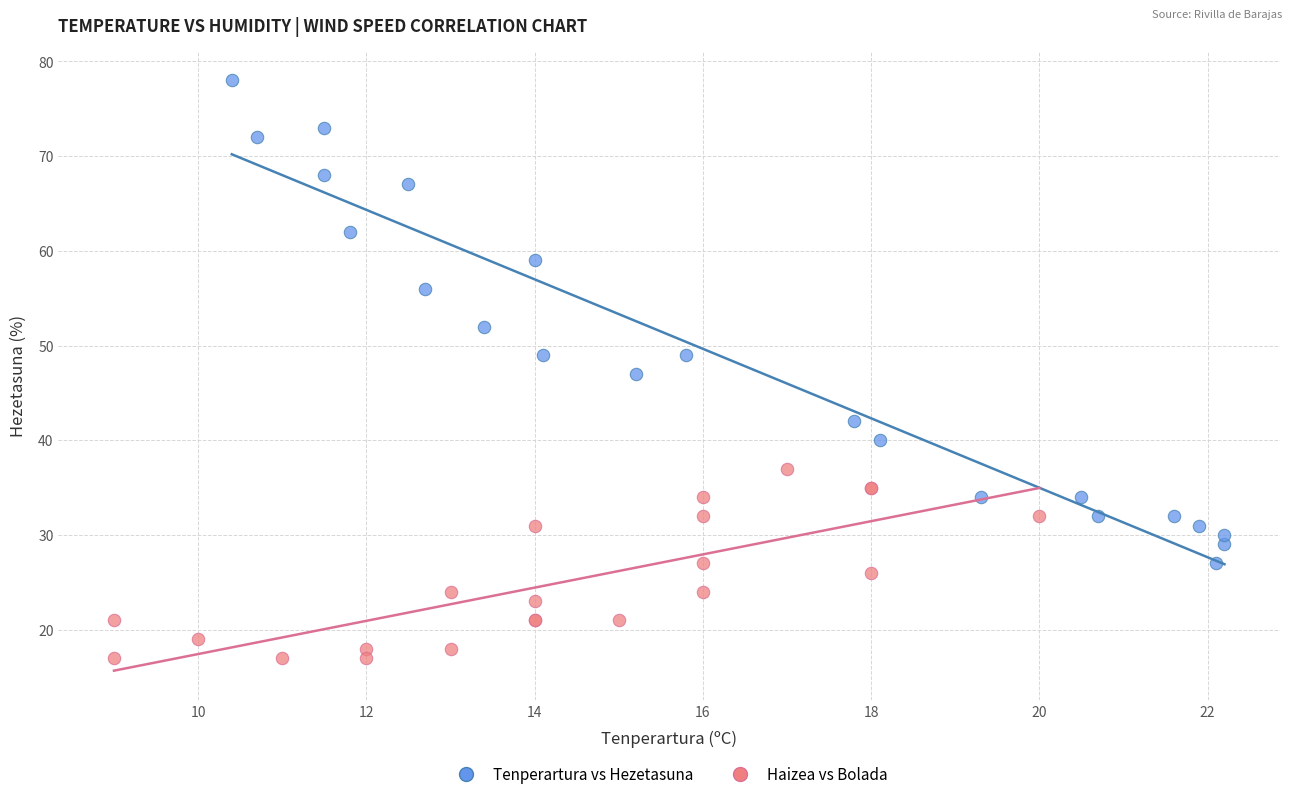

What are all the series names shown in the legend?

Tenperartura vs Hezetasuna, Haizea vs Bolada